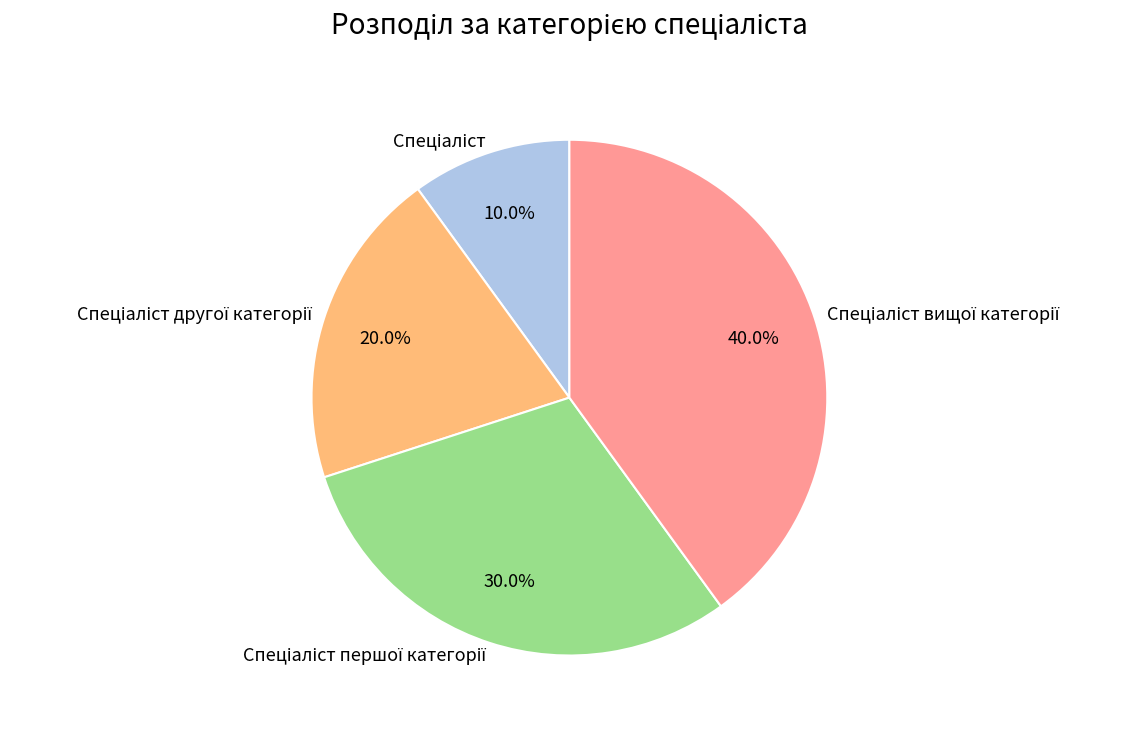

Does any single category account for the majority?

No